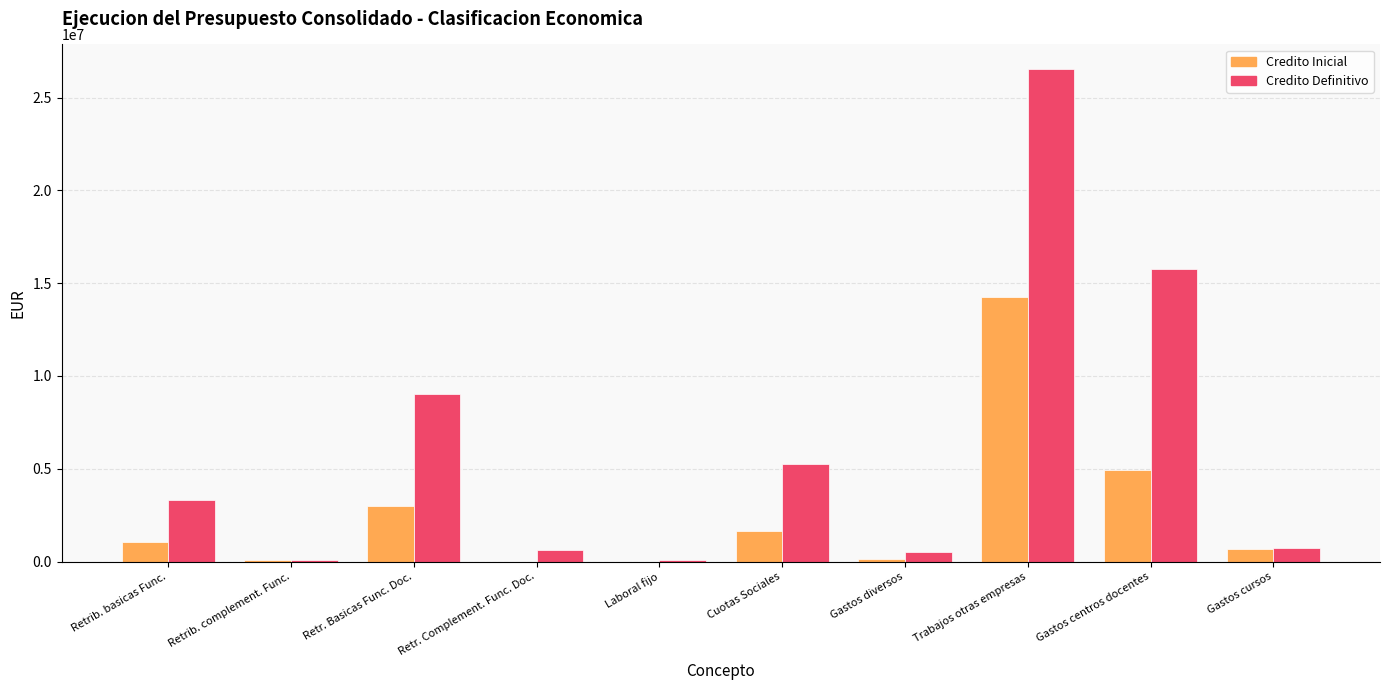

What is the sum of the Credito Inicial values at Trabajos otras empresas and Gastos centros docentes?

19220695.2